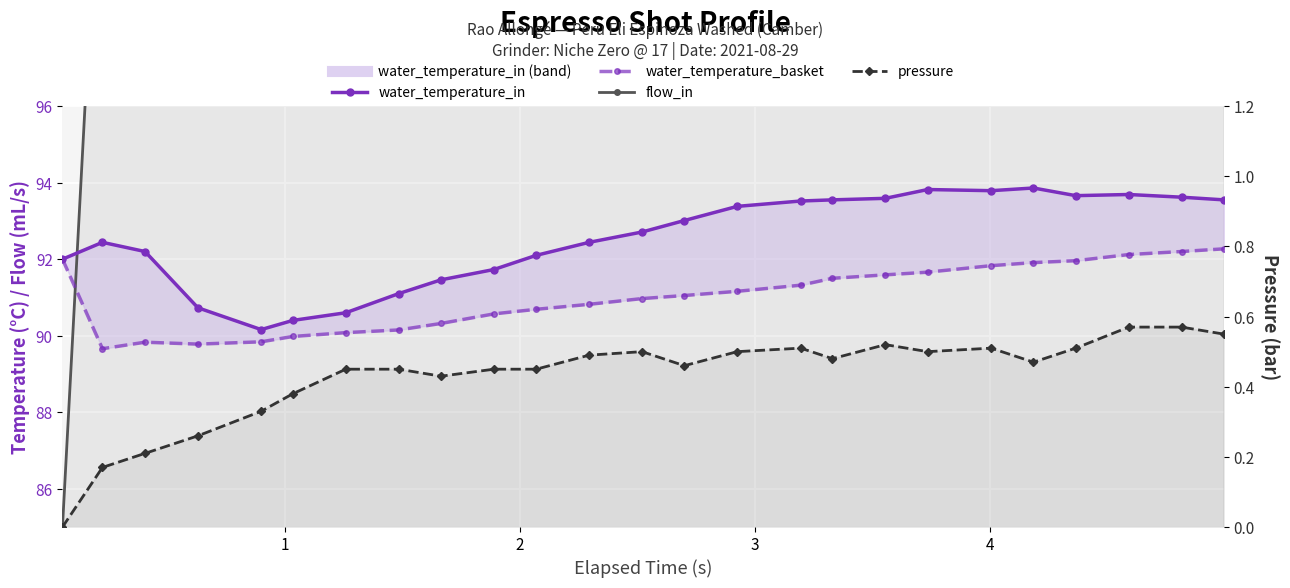

What is the difference between the second highest and second lowest values in the flow_in_line series?

3.2